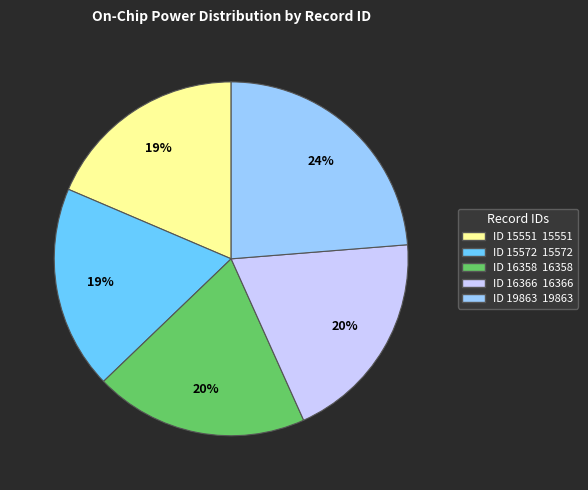

Approximately how many times larger is the value at ID 19863 compared to ID 15551?

1.3